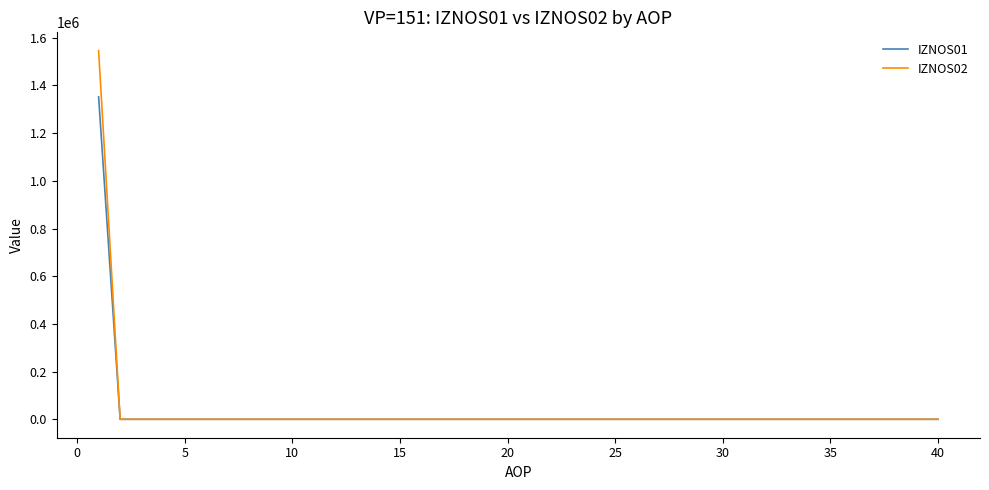

What is the highest value of the IZNOS01 series?

1351802.1